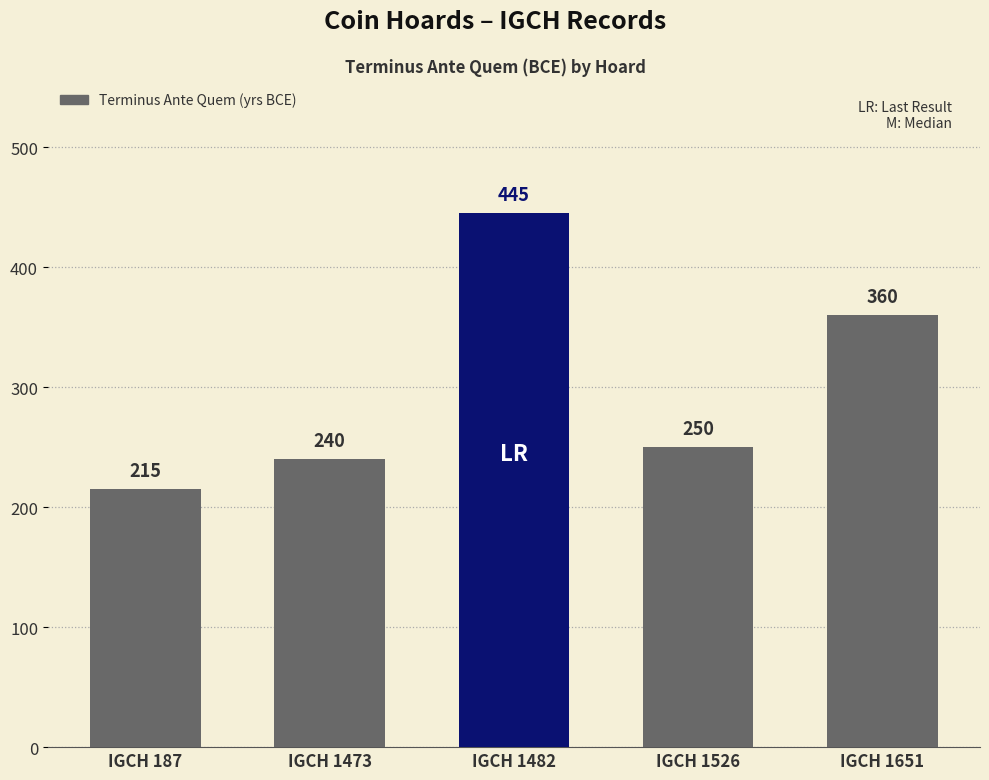

Reading left to right, extract all data points from this chart.

IGCH 187=215	IGCH 1473=240	IGCH 1482=445	IGCH 1526=250	IGCH 1651=360